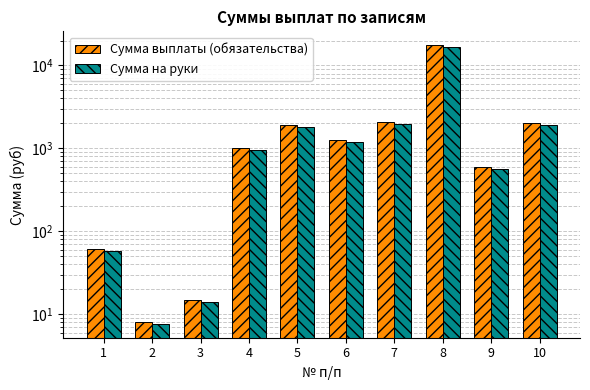

How many categories are shown in the chart?

10